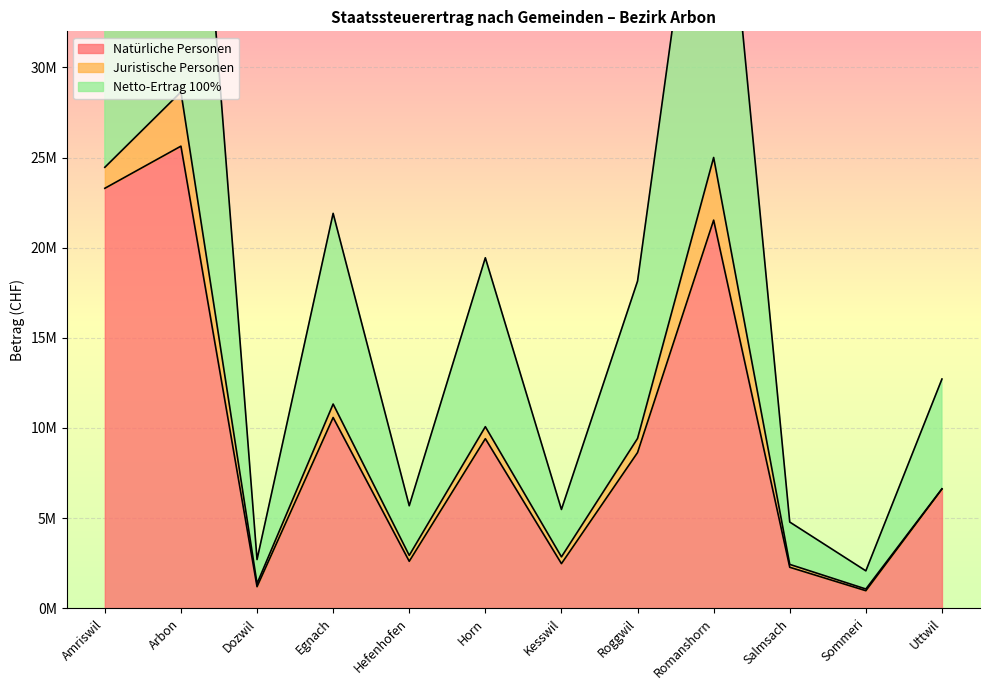

What is the difference between the Netto-Ertrag 100% values at Salmsach and Dozwil?

2080796.2